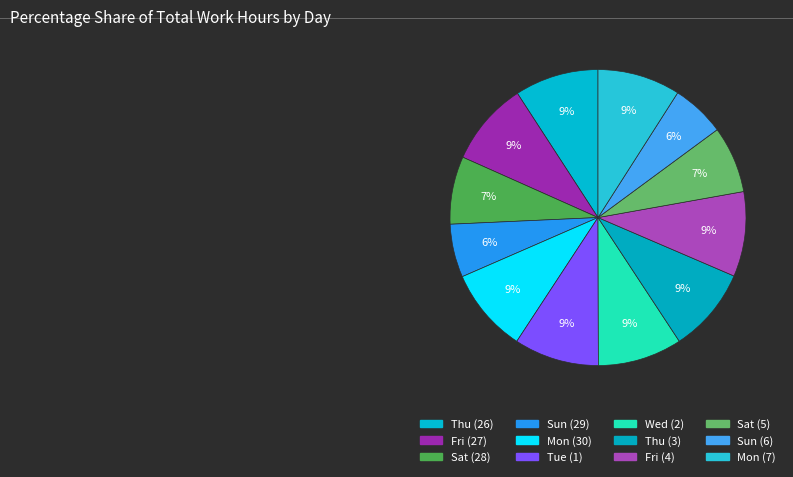

What percentage is the Sat (5) slice, to the nearest percent?

7%